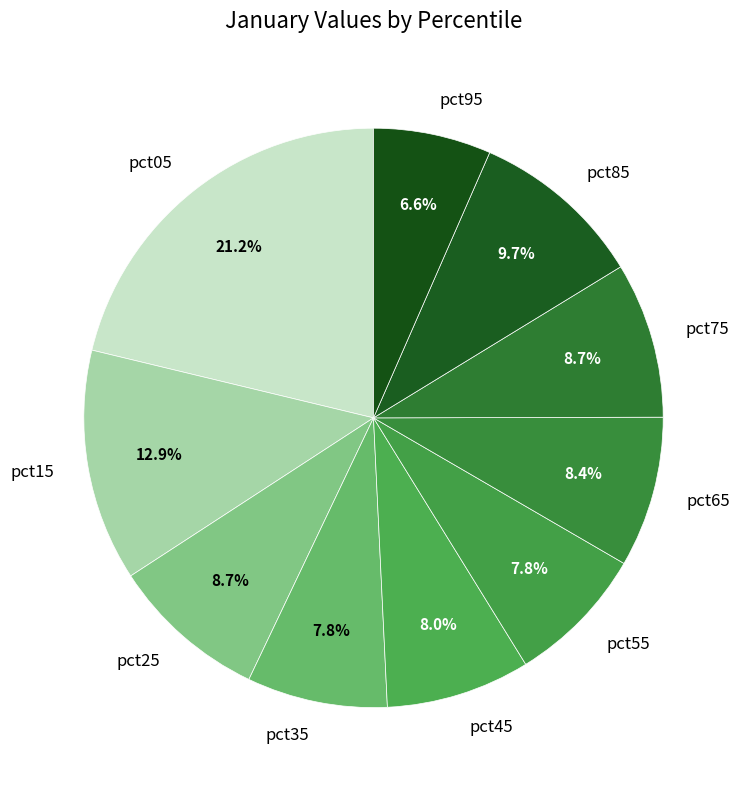

Which slice is the largest?

pct05